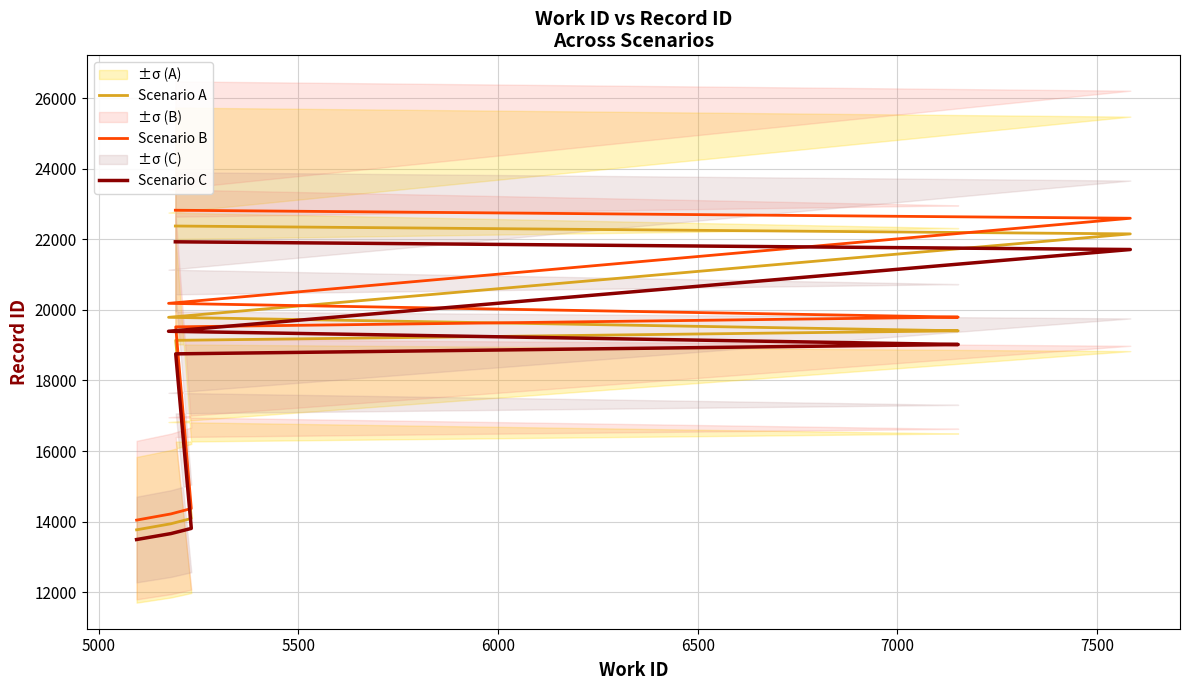

What is the highest value of the Scenario B series?

22825.6